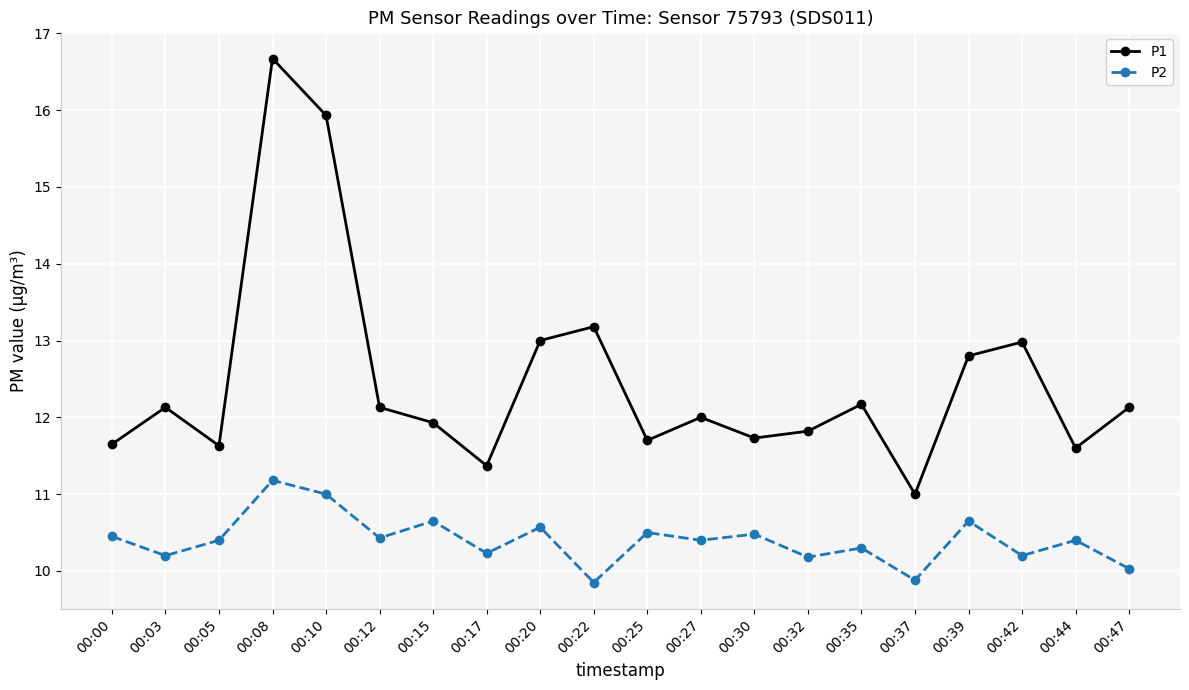

What is the sum of the P2 values at 00:17 and 00:39?

20.9